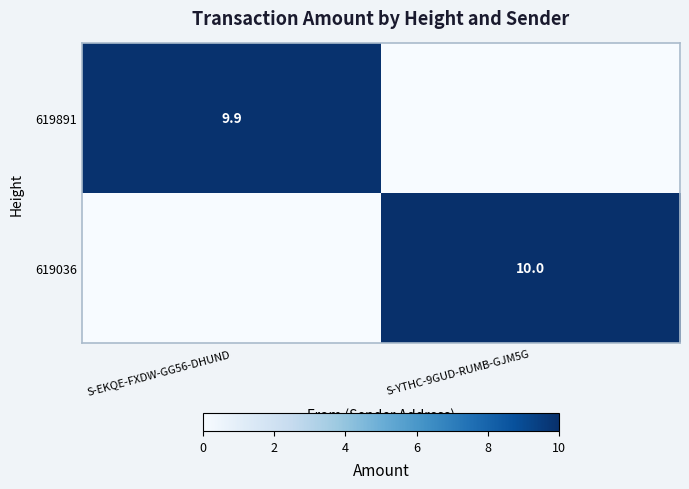

How many data points does each series have?

2